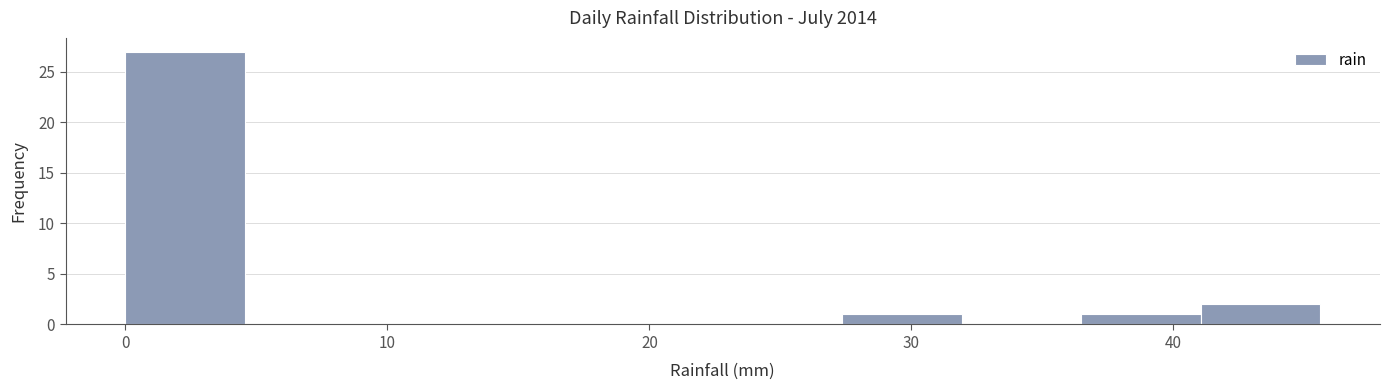

Reading left to right, list every bar in this chart as the range it spans on the x-axis followed by its height. Neither the bar edges nor the heights are printed on the chart, so give them approximately, as read against the axes.

0 to 5: 27
5 to 9: 0
9 to 14: 0
14 to 18: 0
18 to 23: 0
23 to 27: 0
27 to 32: 1
32 to 36: 0
36 to 41: 1
41 to 46: 2